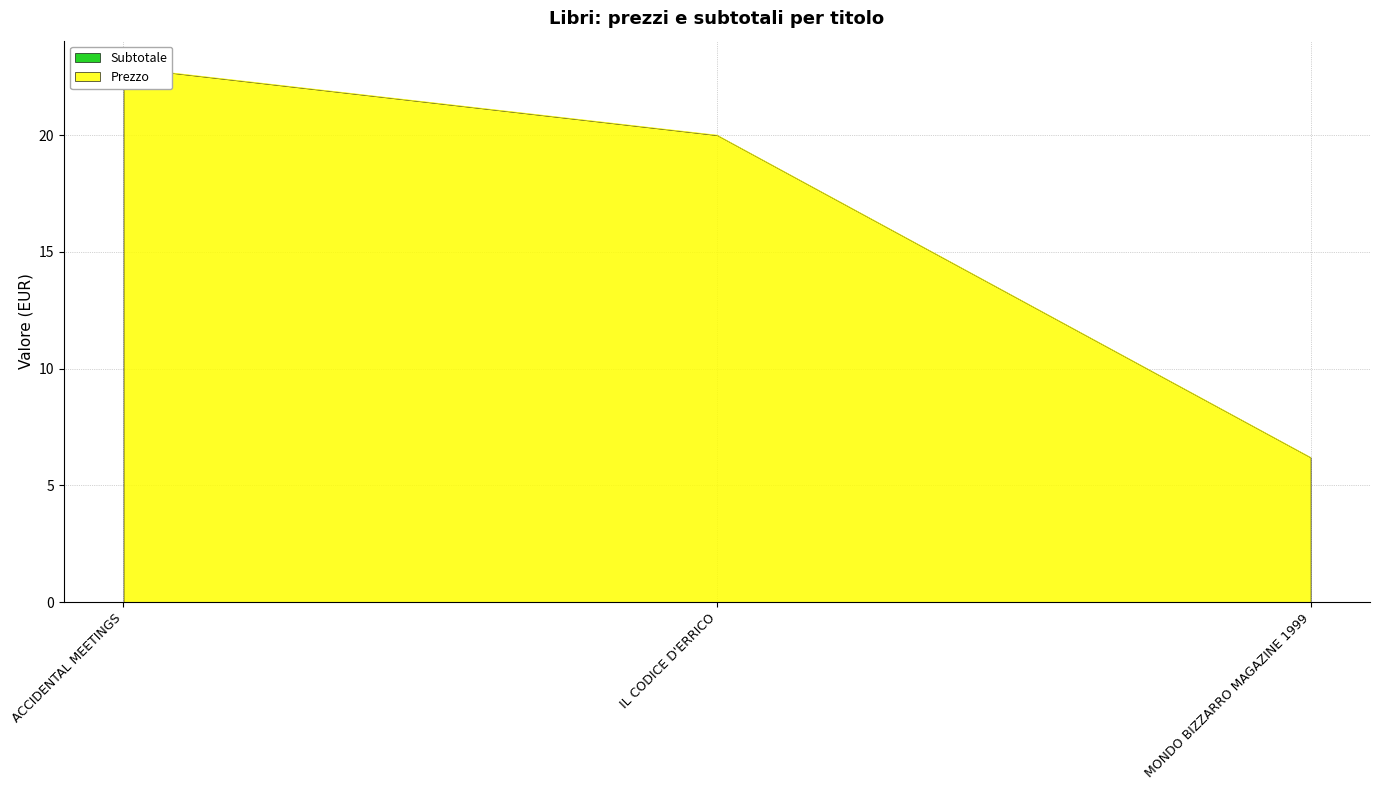

Which has a higher value, MONDO BIZZARRO MAGAZINE 1999 or ACCIDENTAL MEETINGS?

ACCIDENTAL MEETINGS